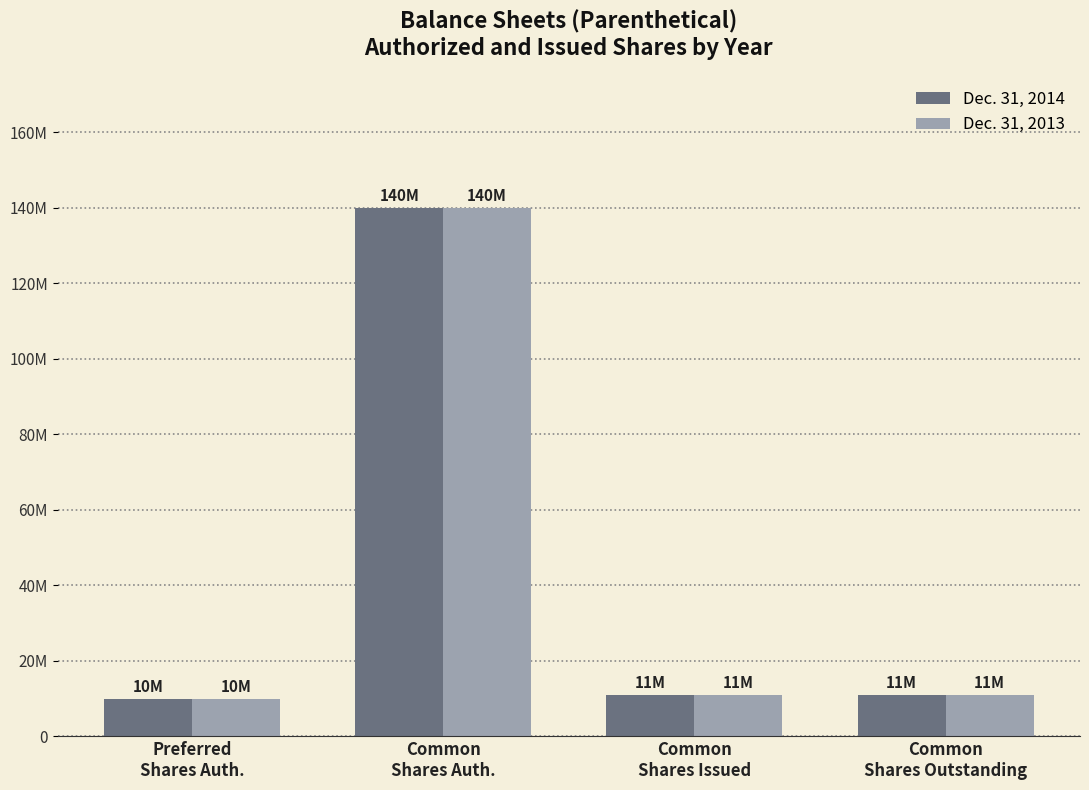

At which category does the chart reach its minimum across all series?

Preferred
Shares Auth.